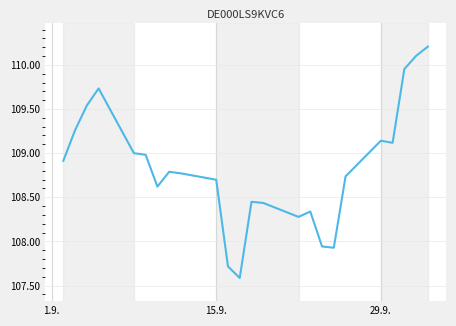

What is the minimum value shown in the chart?

107.6